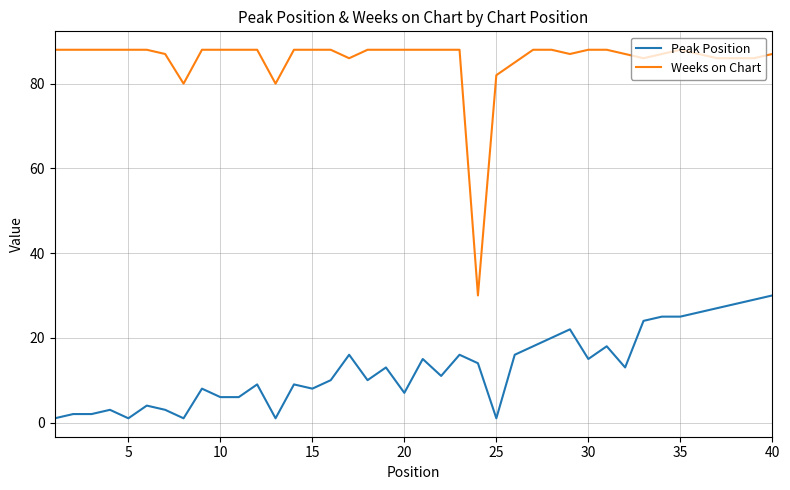

List the series in order of their peak value, highest first.

Weeks on Chart, Peak Position